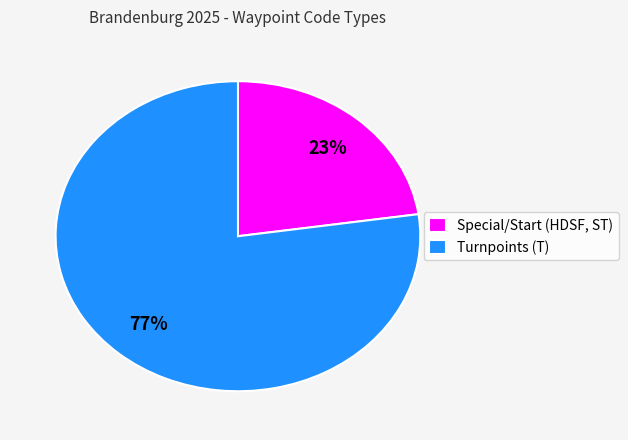

Is it true that Special/Start (HDSF, ST) is 13% of the pie?

False